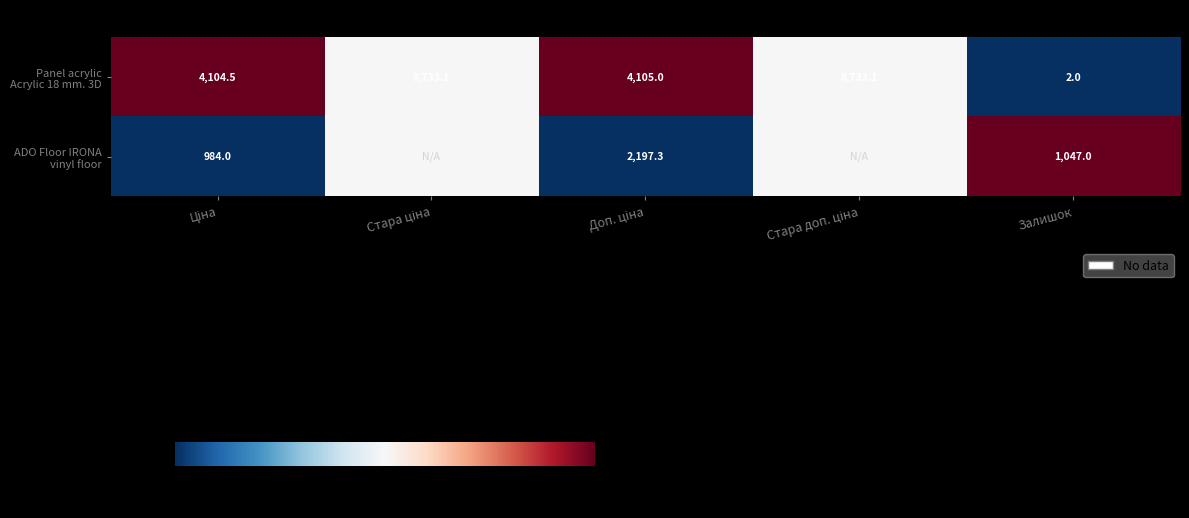

What is the total value across all series at Залишок?

1049.0